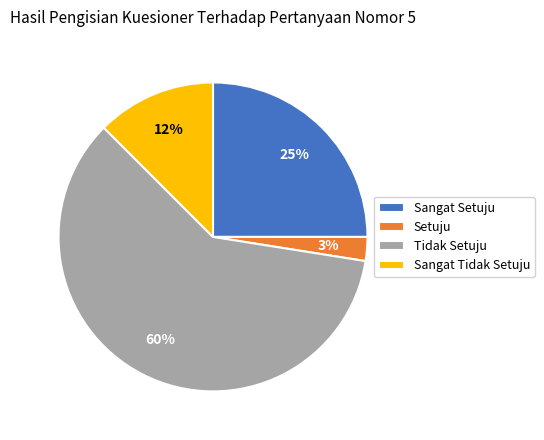

Approximately how many times larger is the value at Sangat Setuju compared to Tidak Setuju?

0.4